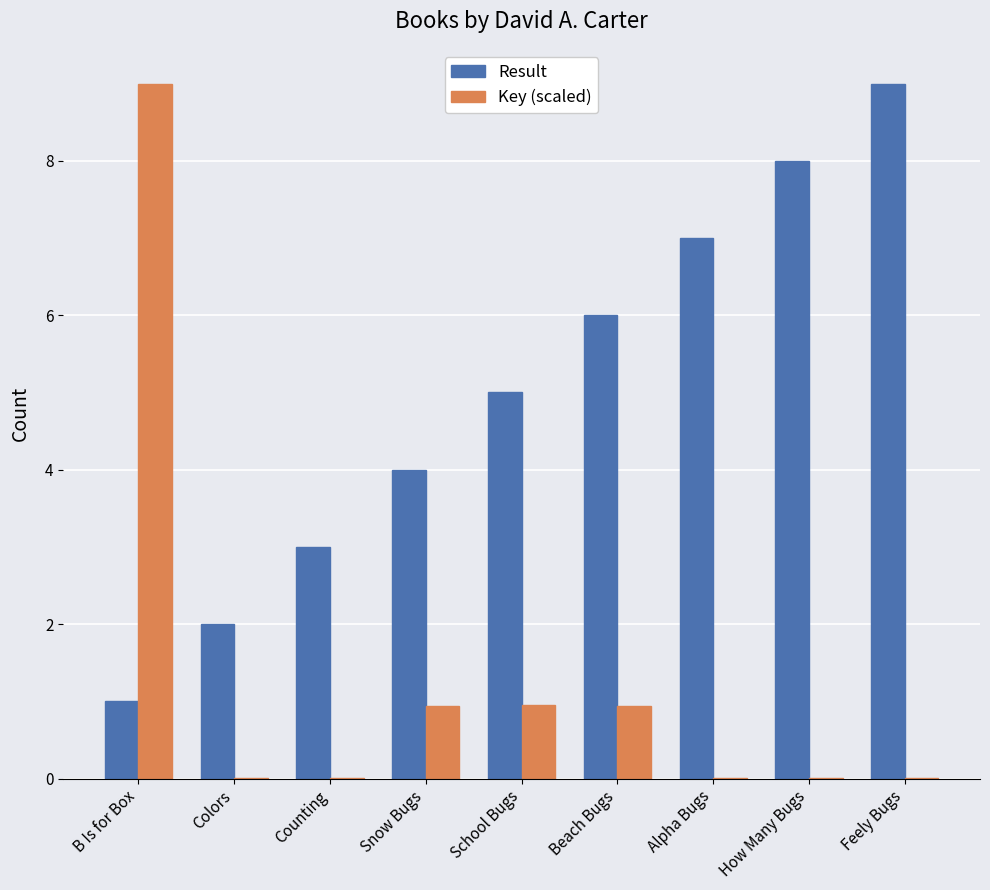

Between School Bugs and Beach Bugs, which series saw the biggest shift?

Result